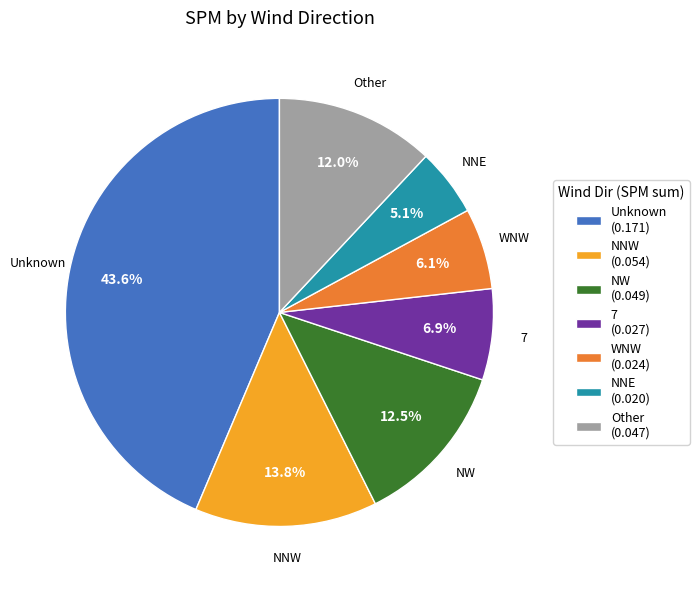

What percentage do WNW (0.024) and NNE (0.020) together represent?

11.2%